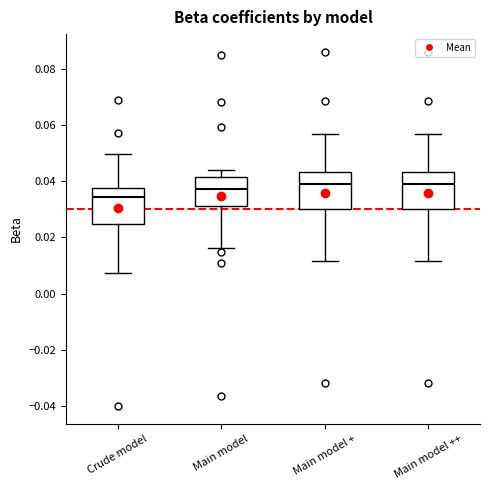

Reading left to right, transcribe this box plot: for each box, give where its median line is, the range the box spans, and where its two whiskers end, as read against the y-axis. The values are not printed on the chart, so give them approximately, as read against the axis.

Crude model: median 0.034, box 0.024 to 0.038, whiskers 0.008 to 0.050
Main model: median 0.038, box 0.032 to 0.042, whiskers 0.016 to 0.044
Main model +: median 0.040, box 0.030 to 0.044, whiskers 0.012 to 0.056
Main model ++: median 0.040, box 0.030 to 0.044, whiskers 0.012 to 0.056